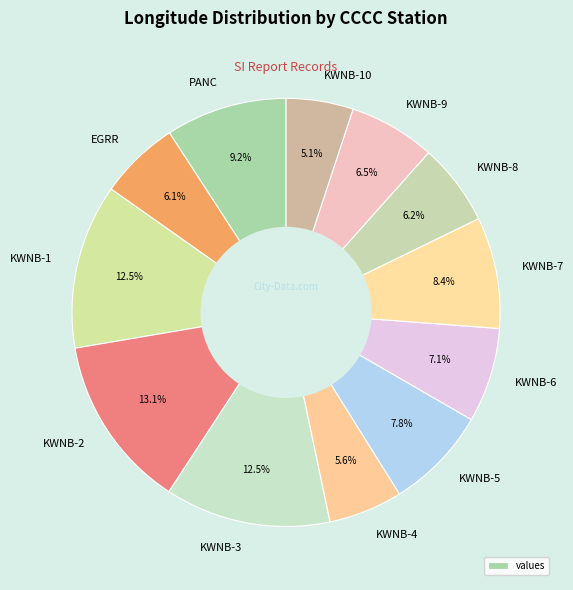

How many slices are in this pie chart?

12